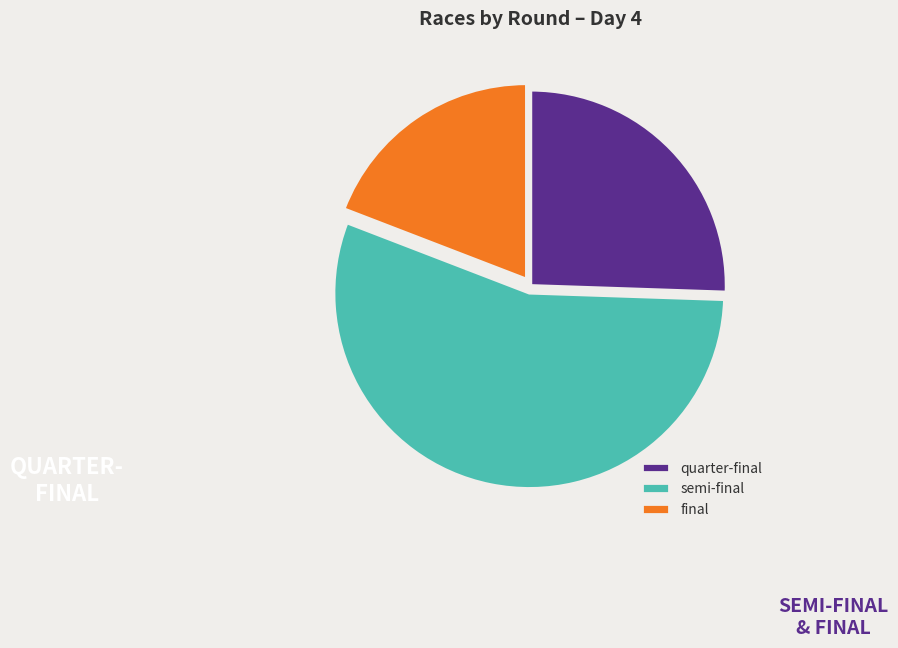

Do semi-final and quarter-final together represent more than half of the pie?

Yes